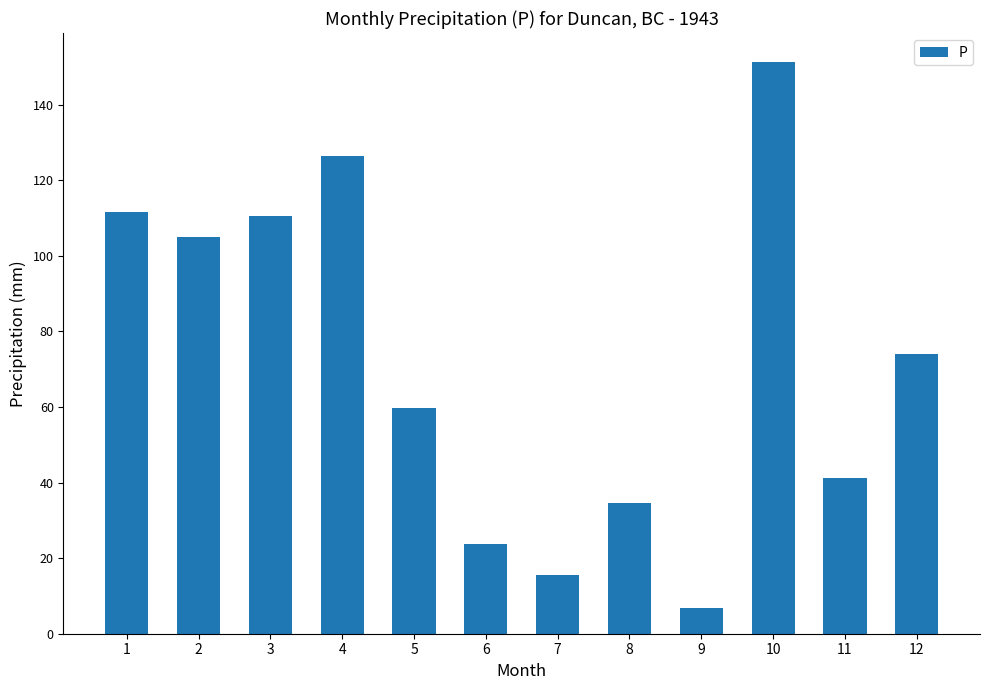

Which label corresponds to the smallest value in the chart?

9